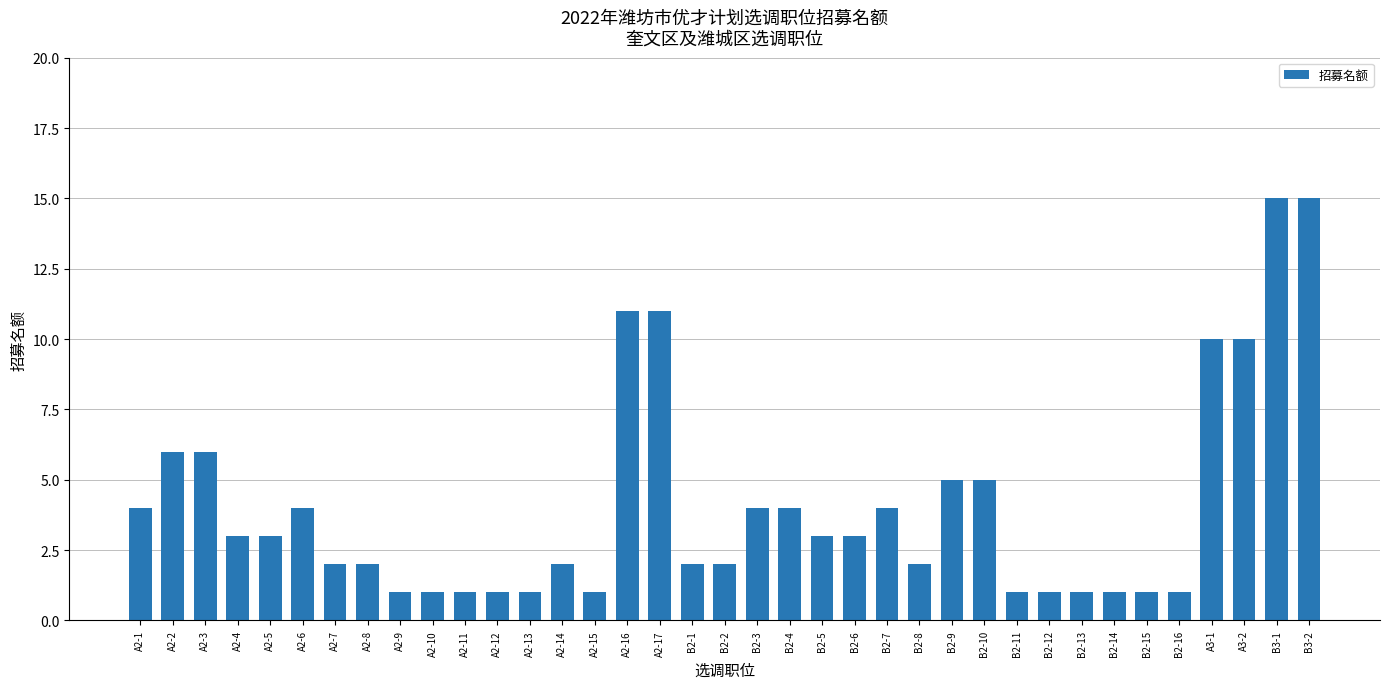

What is the change in value from A2-1 to B2-13?

-3